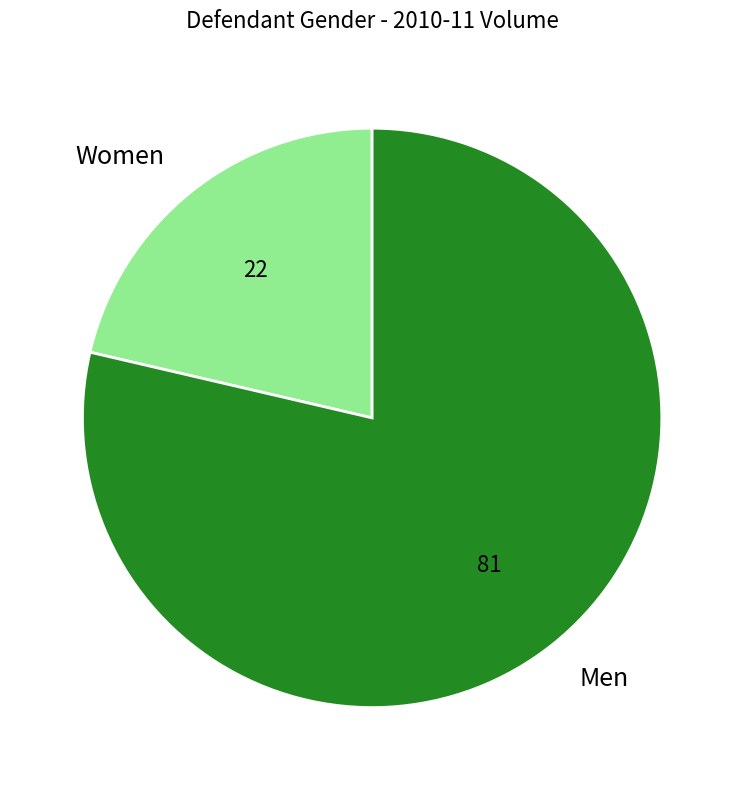

How many segments does this pie chart have?

2